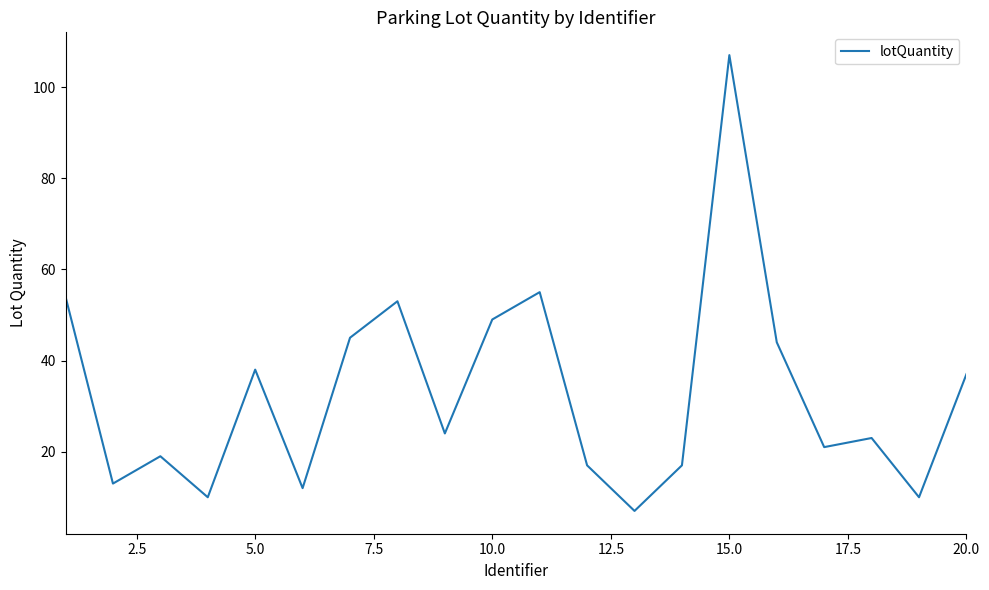

What is the greatest value displayed?

107